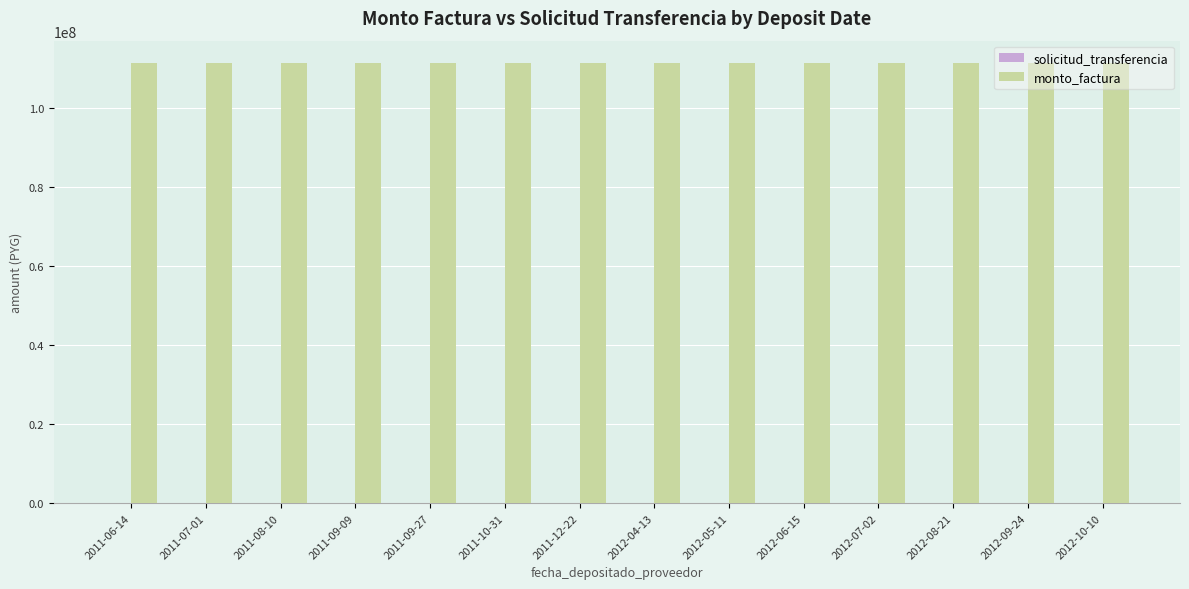

Which series has the largest total across all categories?

monto_factura